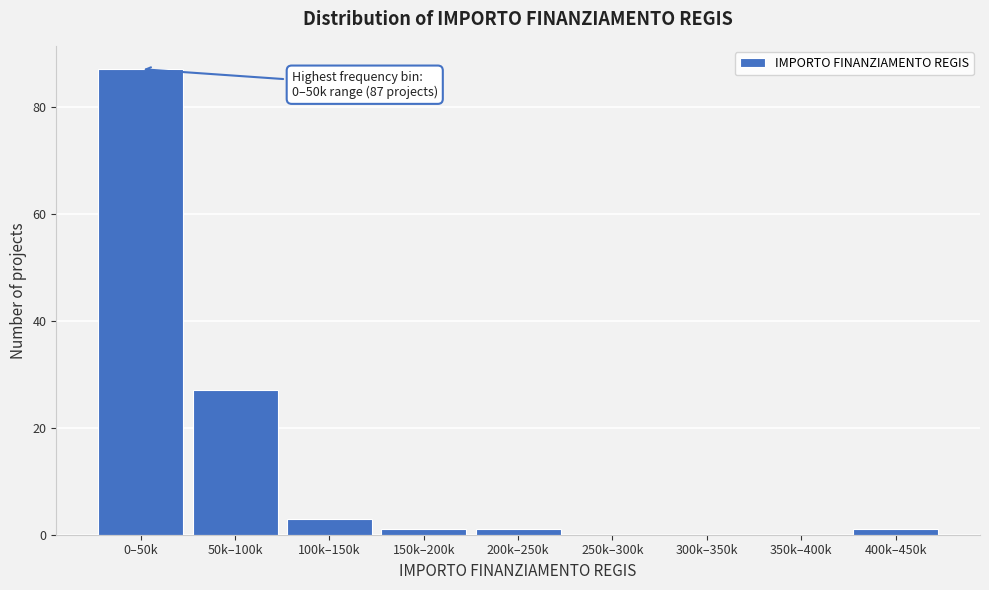

Reading right to left, what are all the values shown in this chart?

400k–450k=1	350k–400k=0	300k–350k=0	250k–300k=0	200k–250k=1	150k–200k=1	100k–150k=3	50k–100k=27	0–50k=87